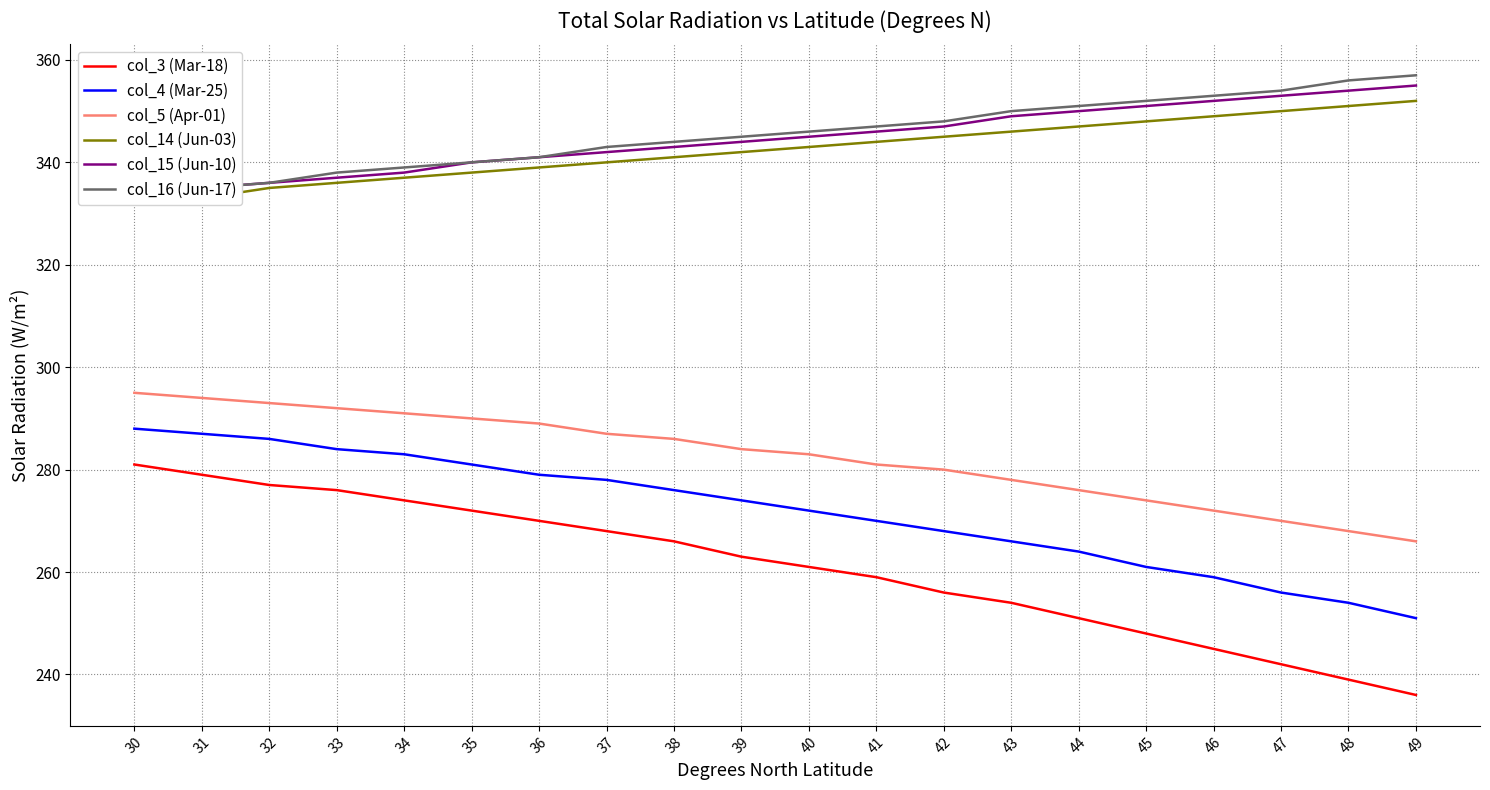

How many lines are shown in the chart?

6